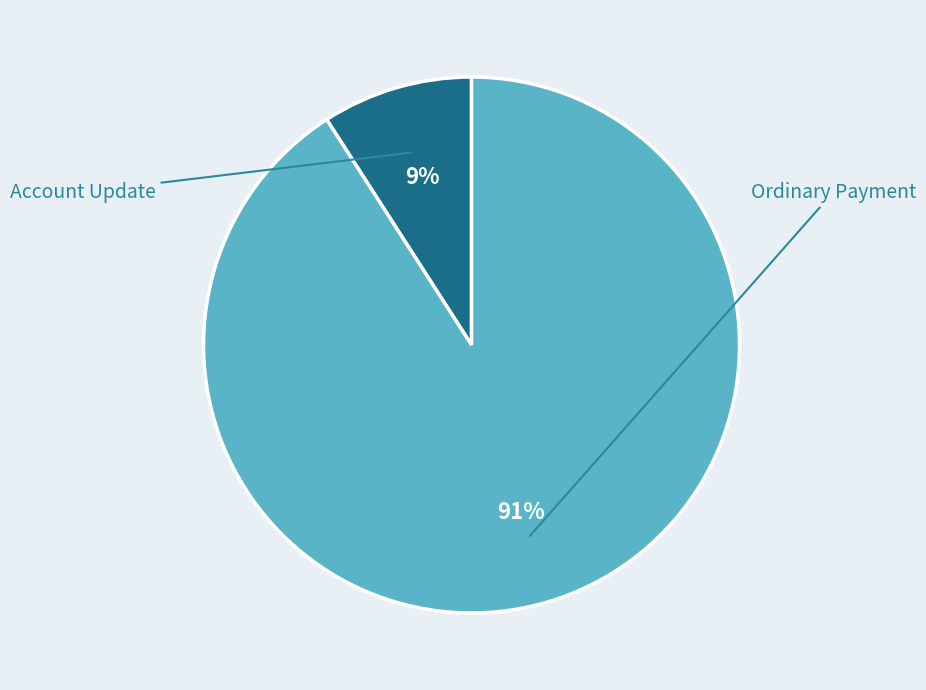

To the nearest percent, what is the average slice percentage?

50%